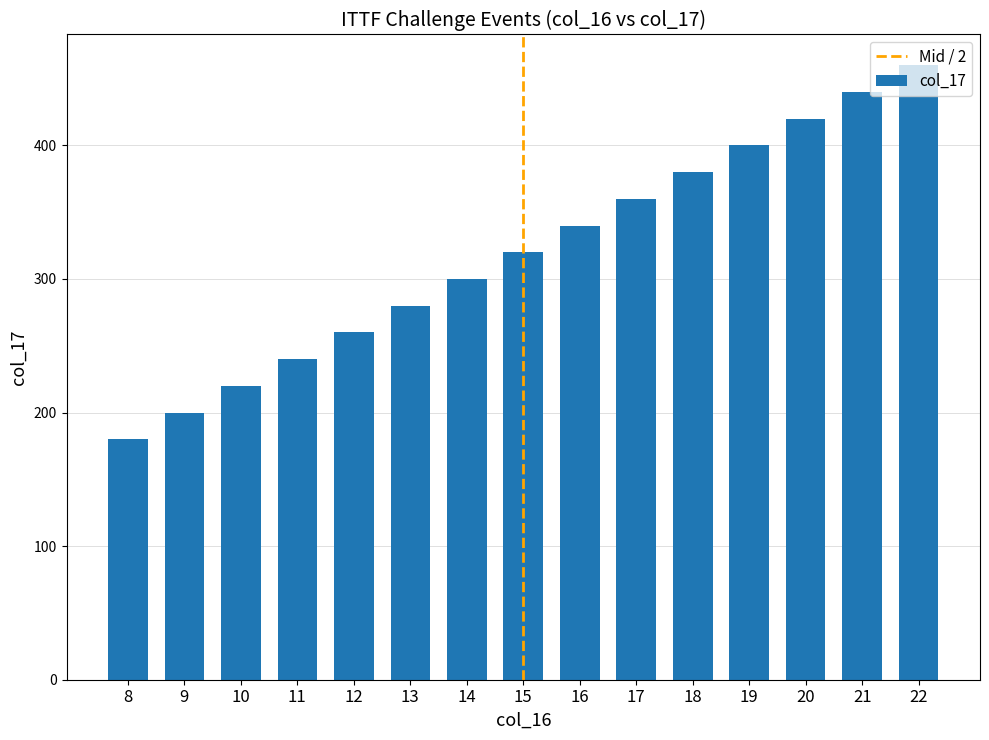

What is the sum of all values?

4800